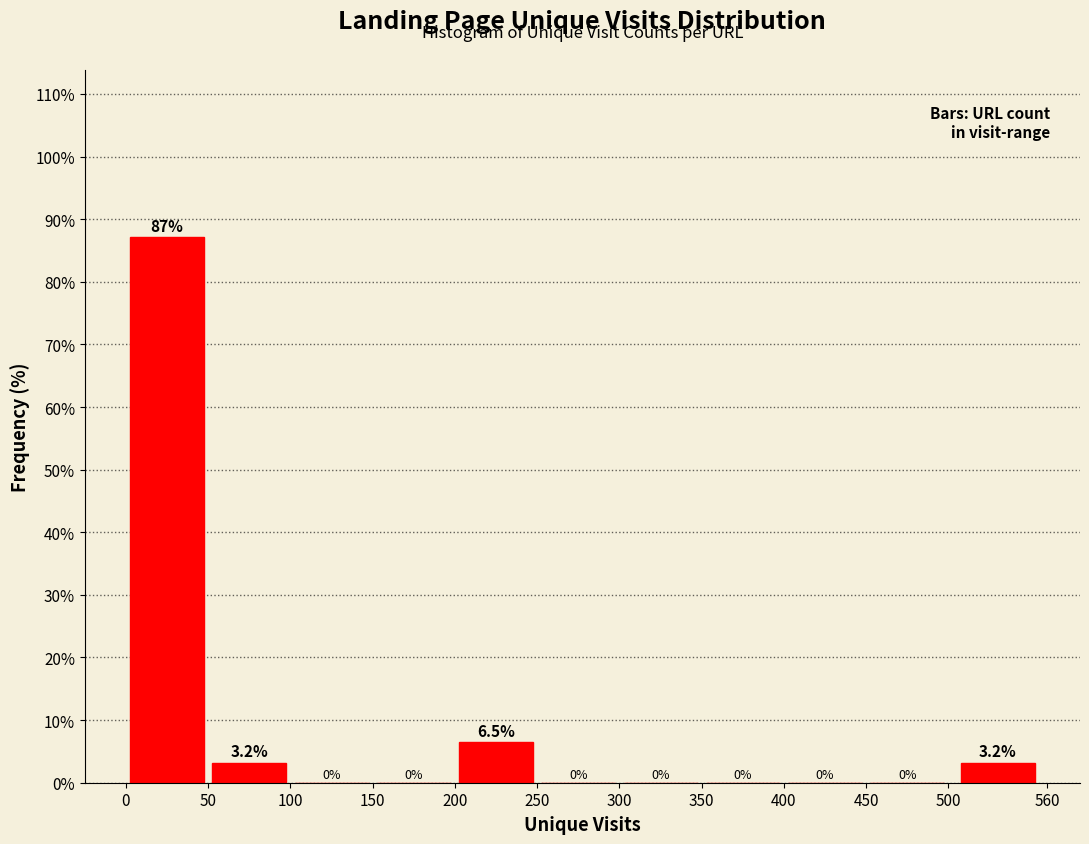

Over which range of the x-axis is the bar tallest?

0 to 50